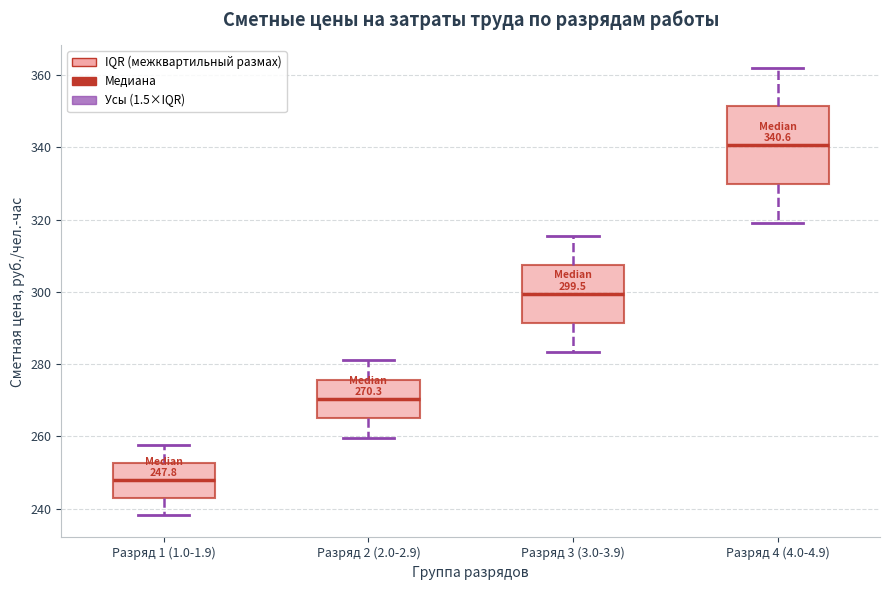

Which box has the lowest median line?

Разряд 1 (1.0-1.9)